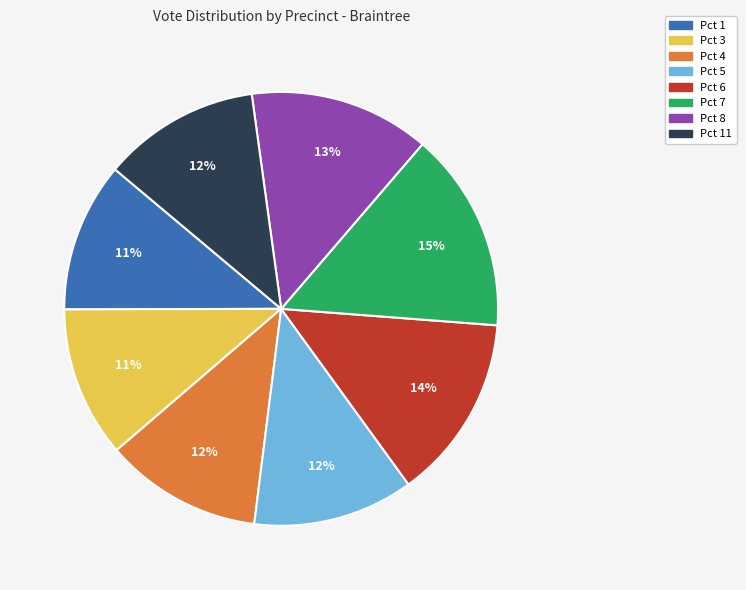

How many segments does this pie chart have?

8